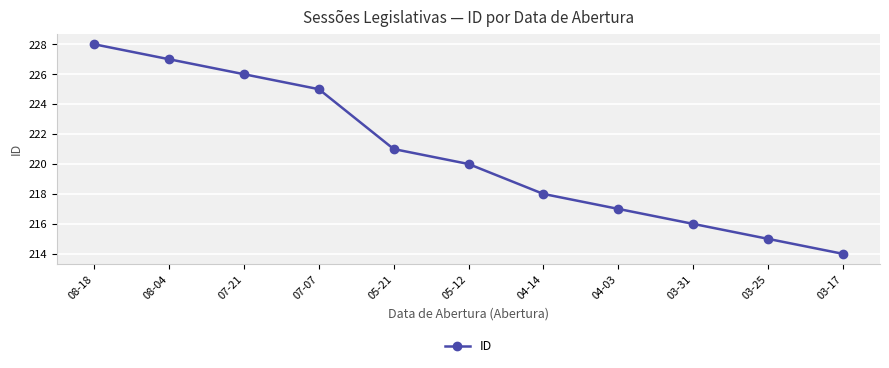

At which label is the value closest to 221?

05-21